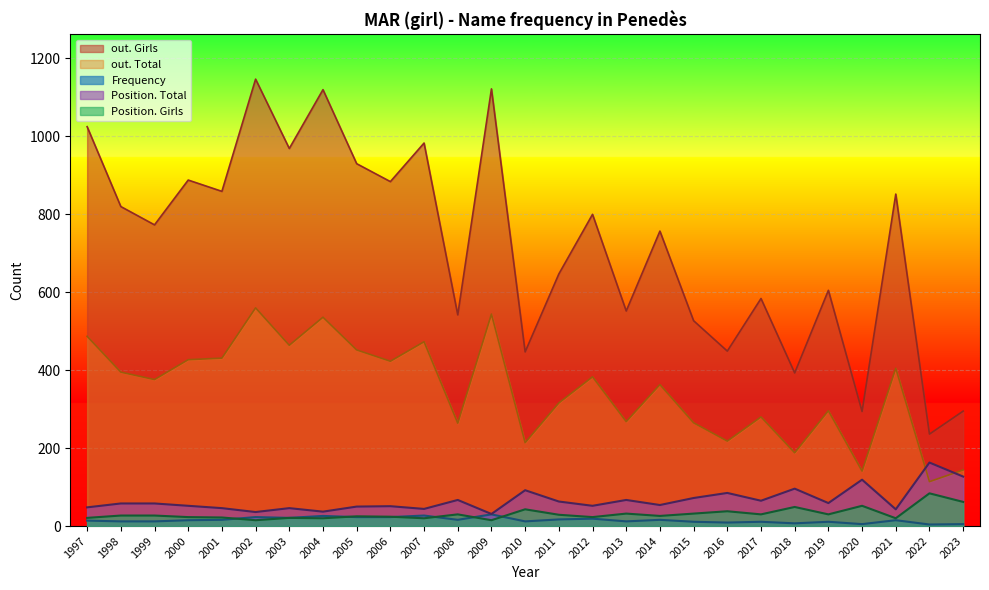

True or false: Position. Girls has a value of 36 at 1999.

False